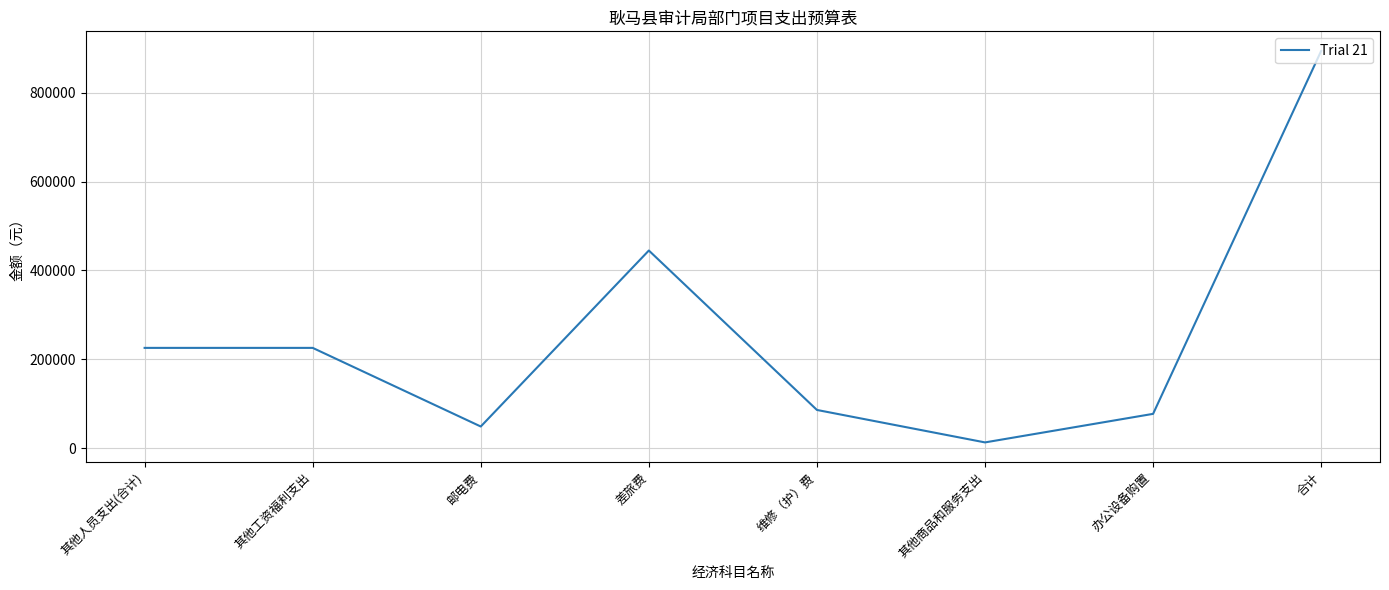

Does the chart display data point markers on the line(s)?

No